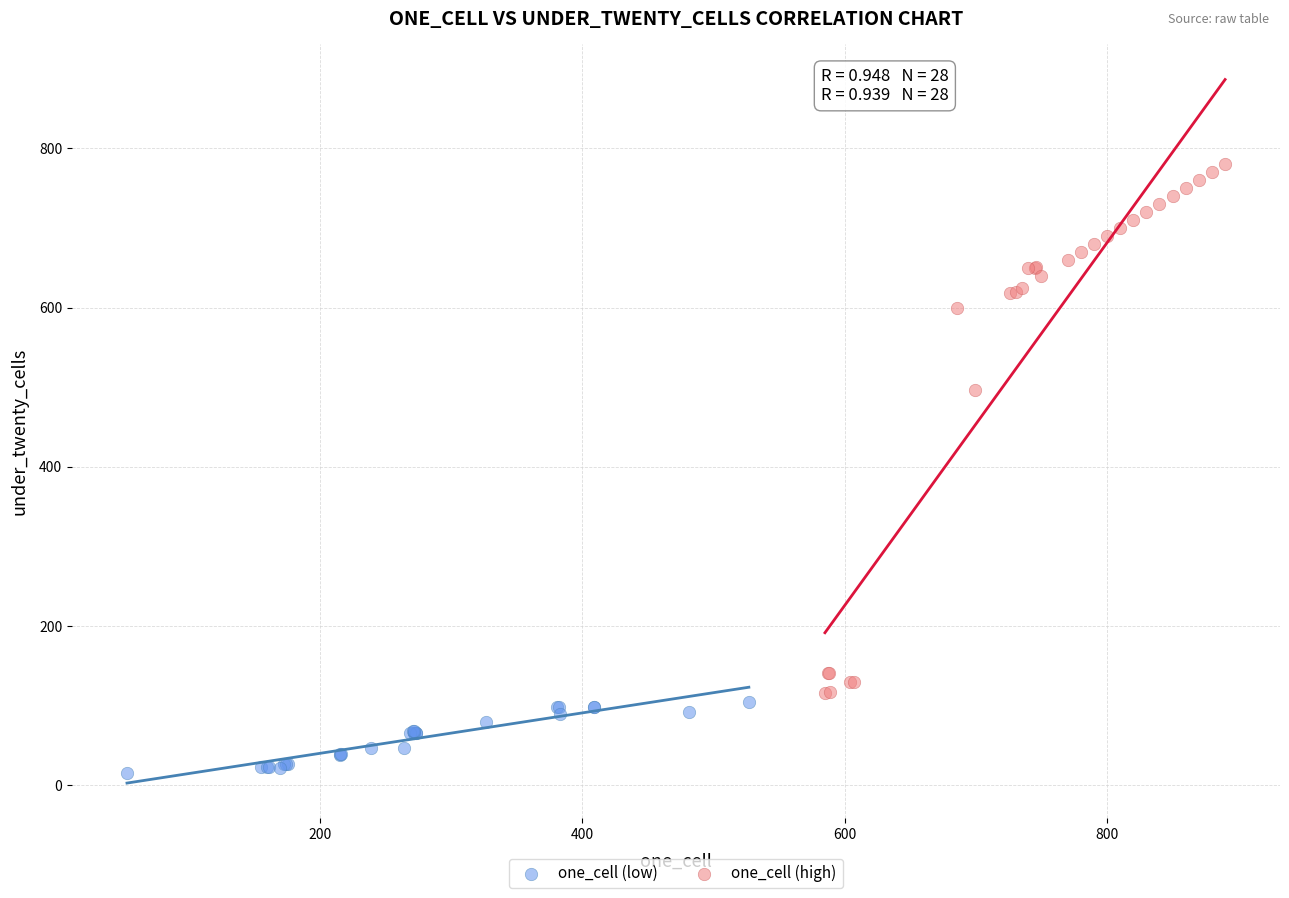

Which series has the largest Y range (max minus min)?

one_cell (high)